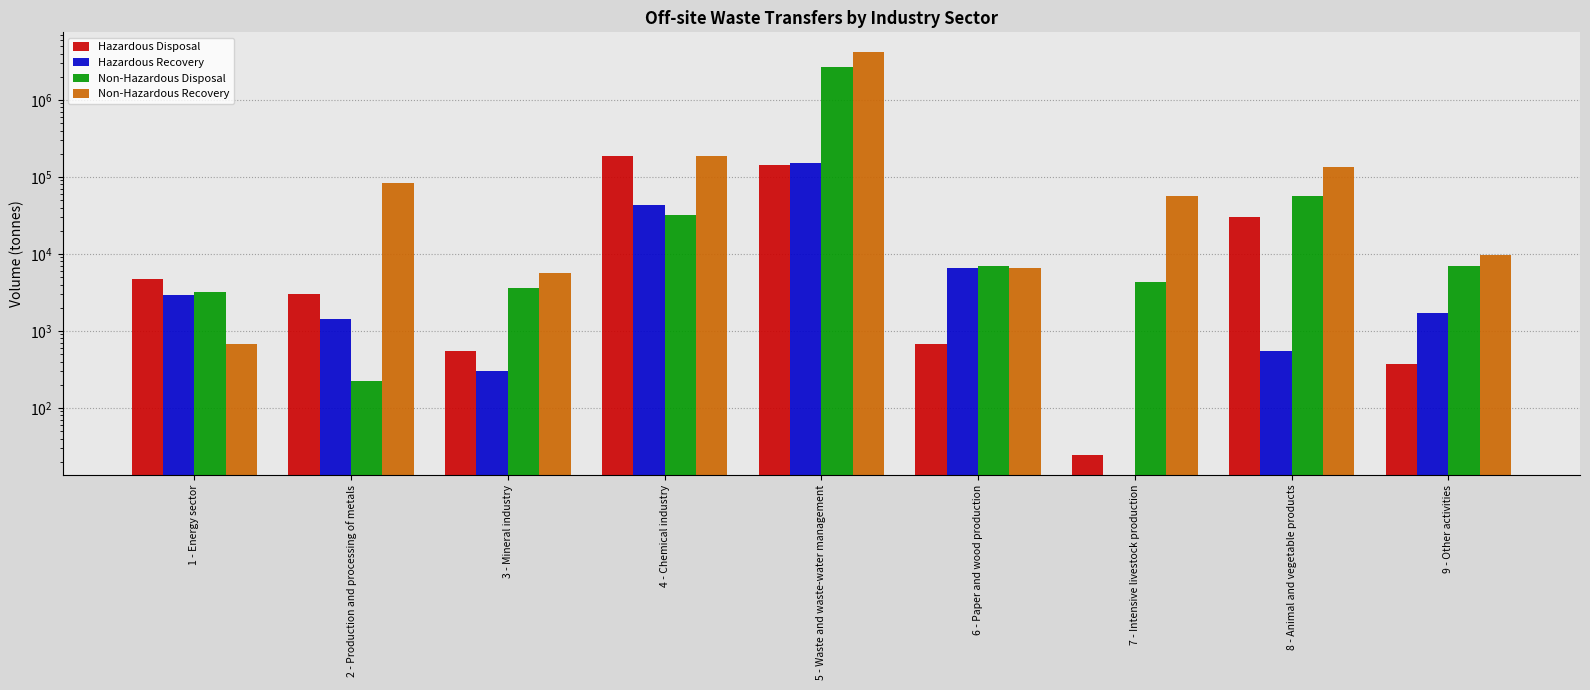

Reading right to left, list all the values displayed in this chart.

Hazardous Disposal: 368.0	30443.0	24.5	674.0	142550.0	187532.0	542.0	3000.0	4750.0
Hazardous Recovery: 1716.0	545.0	0.0	6524.0	150080.0	43352.0	299.0	1408.0	2895.0
Non-Hazardous Disposal: 6897.0	56029.0	4260.0	6955.0	2710184.0	31973.0	3643.0	221.0	3209.0
Non-Hazardous Recovery: 9606.0	133591.0	56405.0	6556.0	4141175.0	185096.0	5676.0	82384.0	673.0